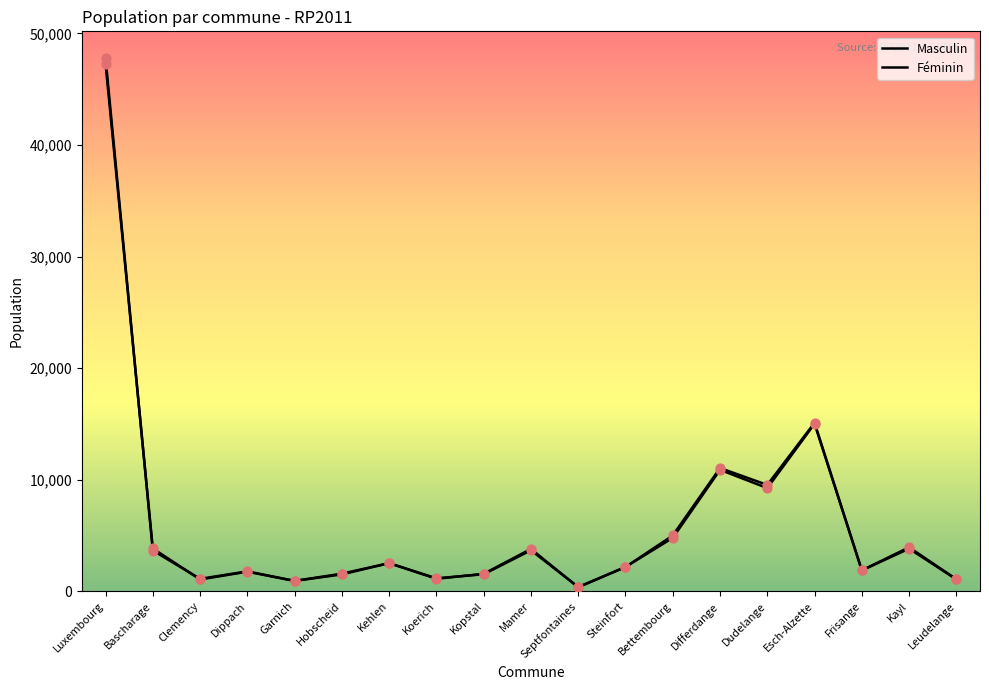

Which series has the largest total across all categories?

Féminin